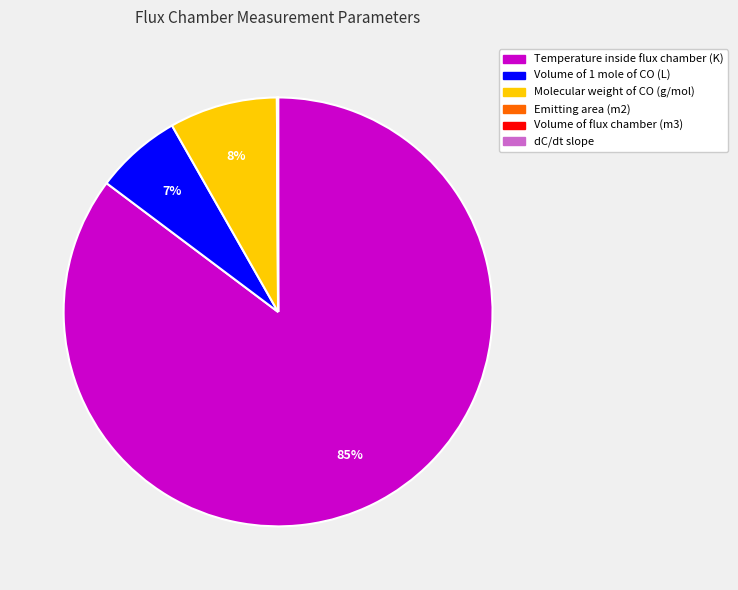

What is the largest slice in the pie chart?

Temperature inside flux chamber (K)